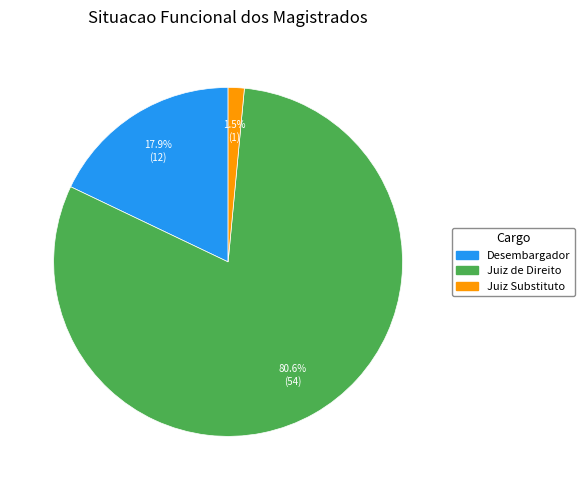

What portion of the pie excludes Desembargador?

82.1%